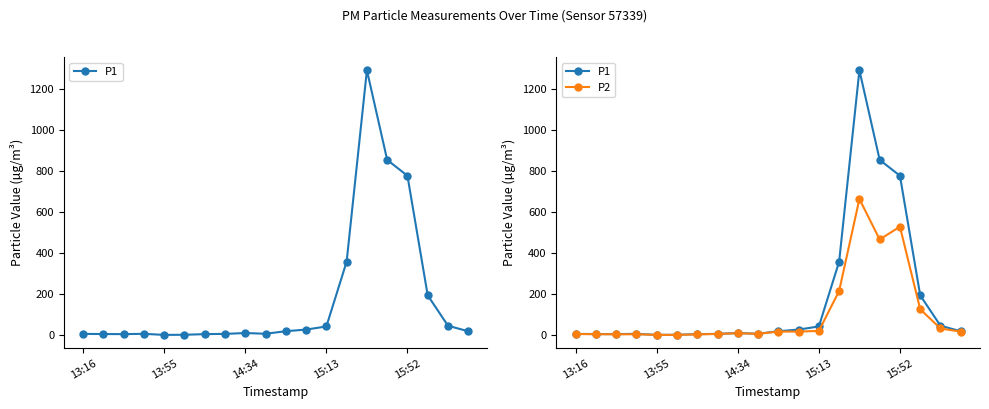

The P2 series shows 16.9 at 11. True or false?

True